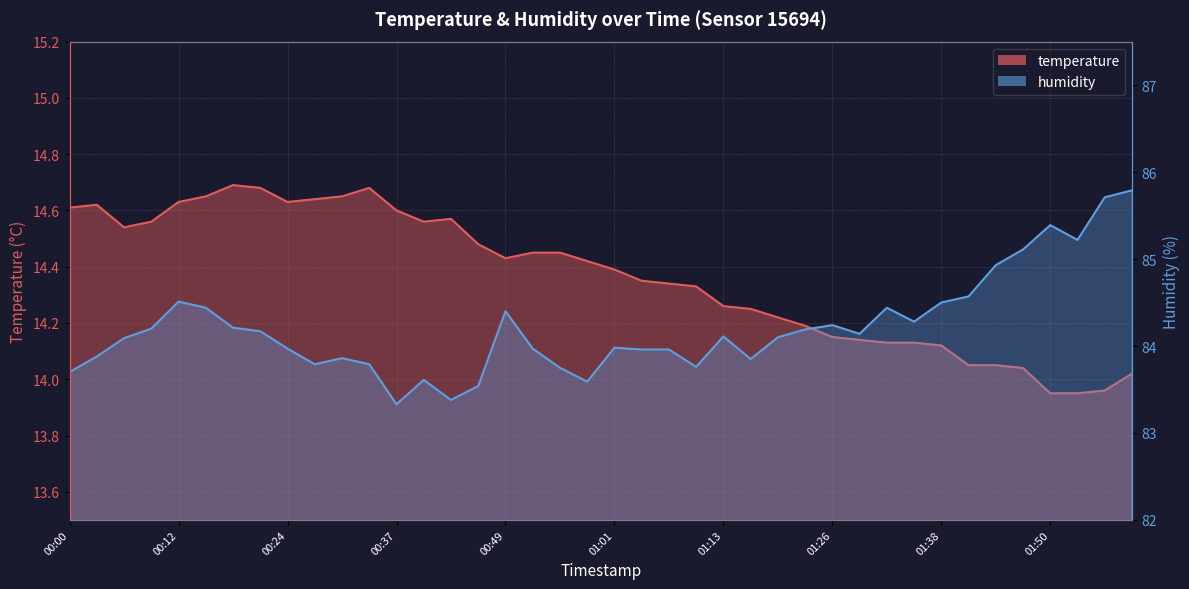

True or false: humidity has more than 0 points higher than both neighbors.

True